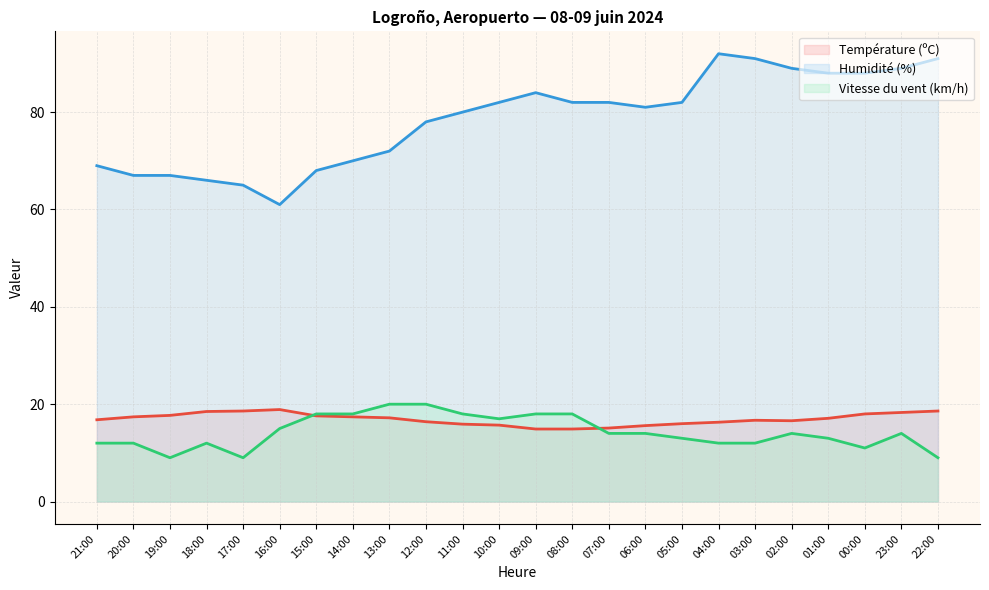

What are all the series names shown in the legend?

Température (ºC), Humidité (%), Vitesse du vent (km/h)